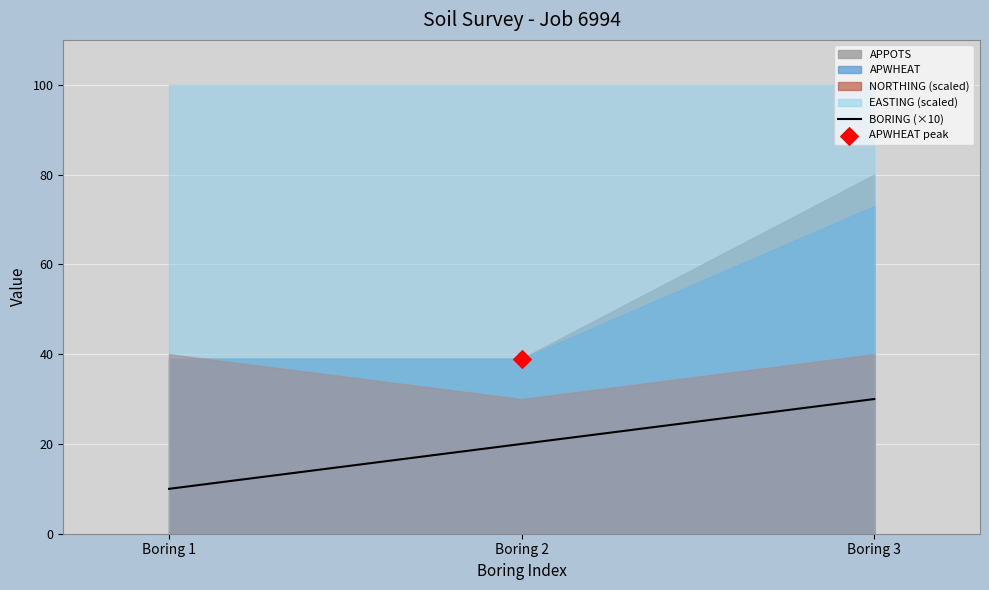

What is the change in value from Boring 1 to Boring 3?

+20